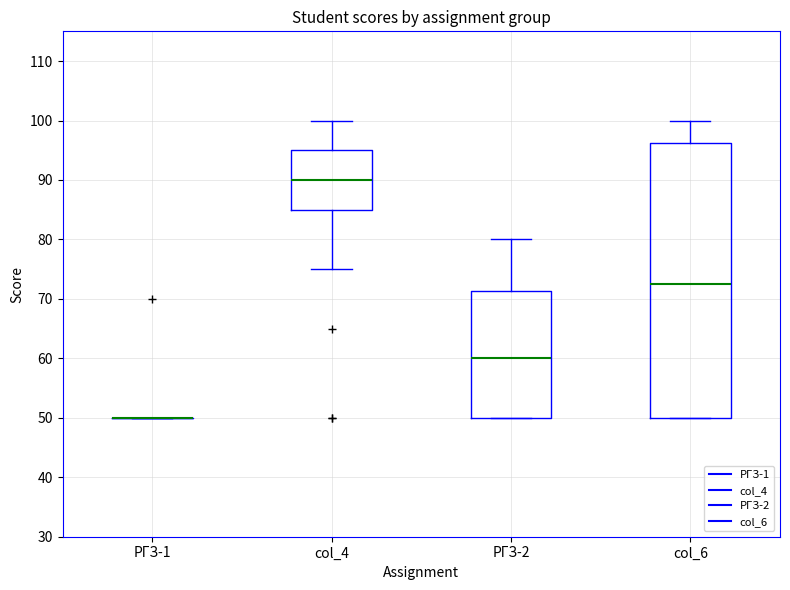

Reading left to right, transcribe this box plot: for each box, give where its median line is, the range the box spans, and where its two whiskers end, as read against the y-axis. The values are not printed on the chart, so give them approximately, as read against the axis.

РГЗ-1: box collapsed to a line at 50, whiskers 50 to 50
col_4: median 90, box 85 to 95, whiskers 75 to 100
РГЗ-2: median 60, box 50 to 71, whiskers 50 to 80
col_6: median 73, box 50 to 96, whiskers 50 to 100